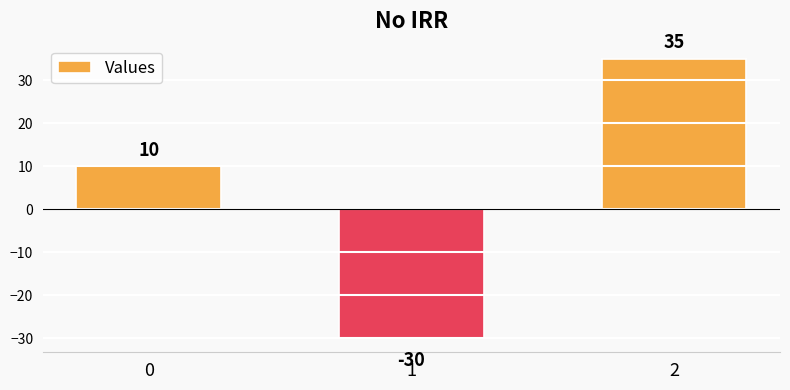

What is the minimum value shown in the chart?

-30